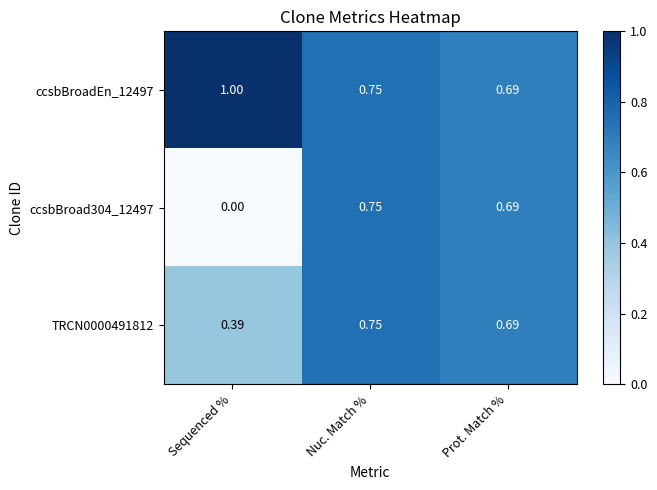

List the series in order of their overall mean, lowest first.

ccsbBroad304_12497, TRCN0000491812, ccsbBroadEn_12497